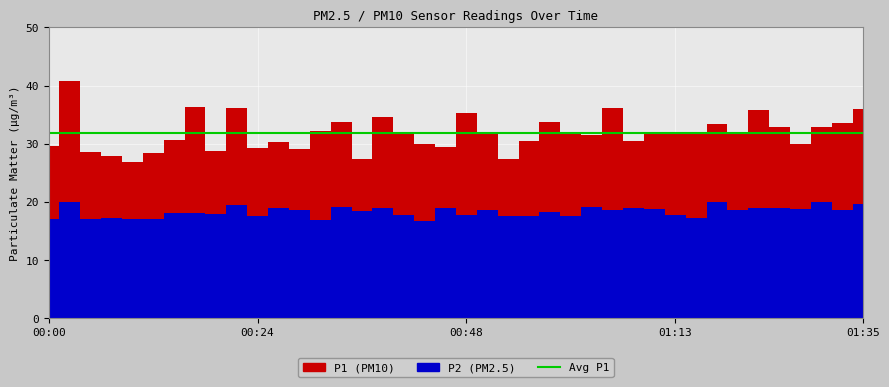

True or false: P1 and P2 intersect in this chart.

False